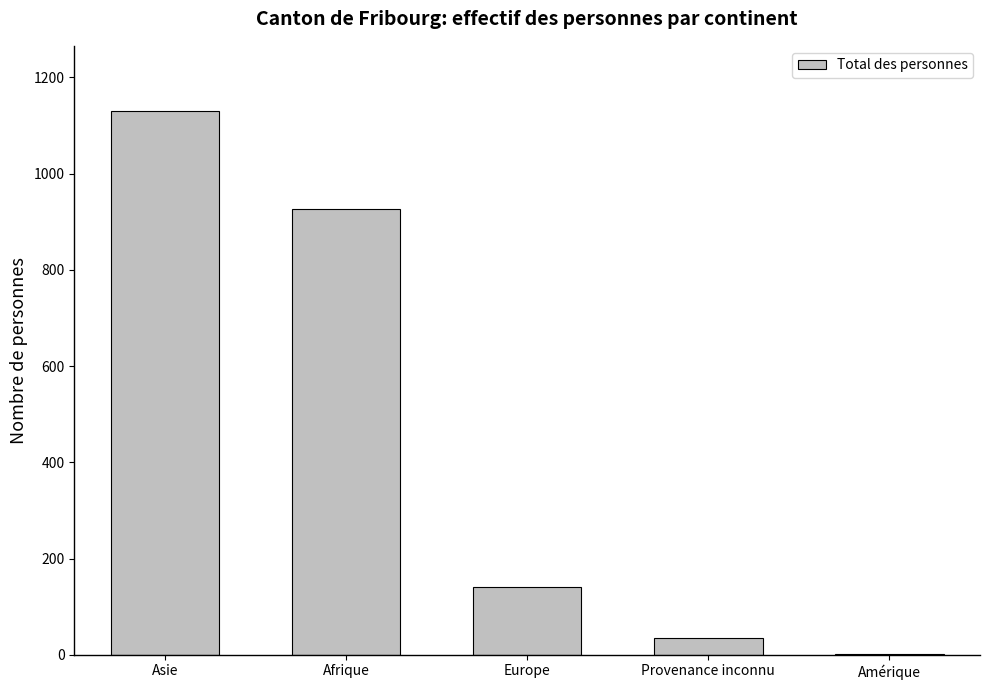

What is the ratio of the value at Asie to the value at Europe?

8.1